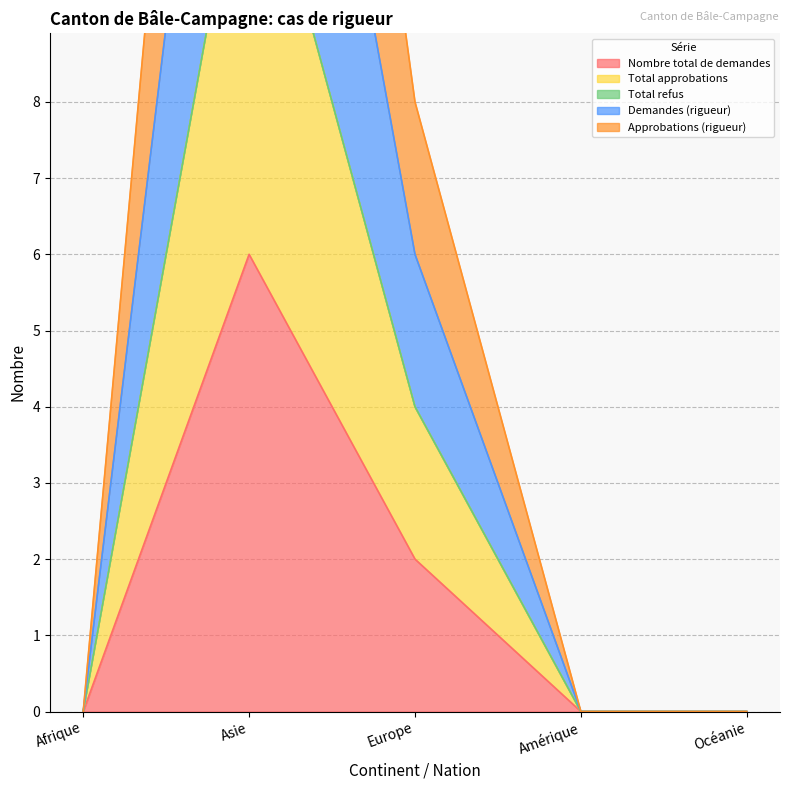

The value of Nombre total de demandes at Océanie is -3. True or false?

False